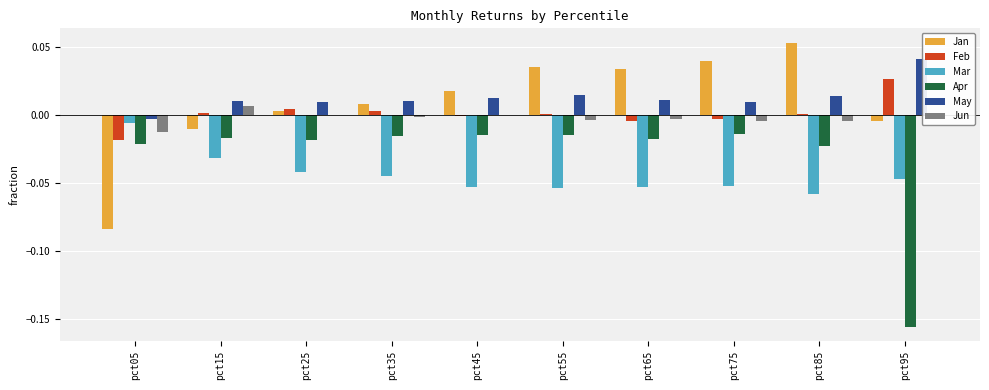

Is the value of Mar at pct25 greater than the value of Apr at pct15?

No